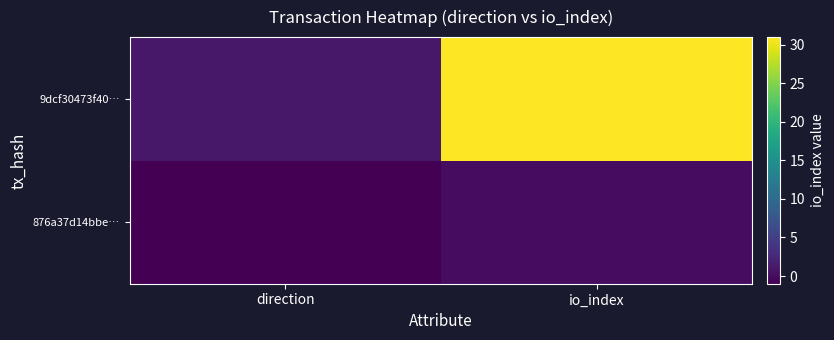

At how many categories does at least one series exceed 22?

1